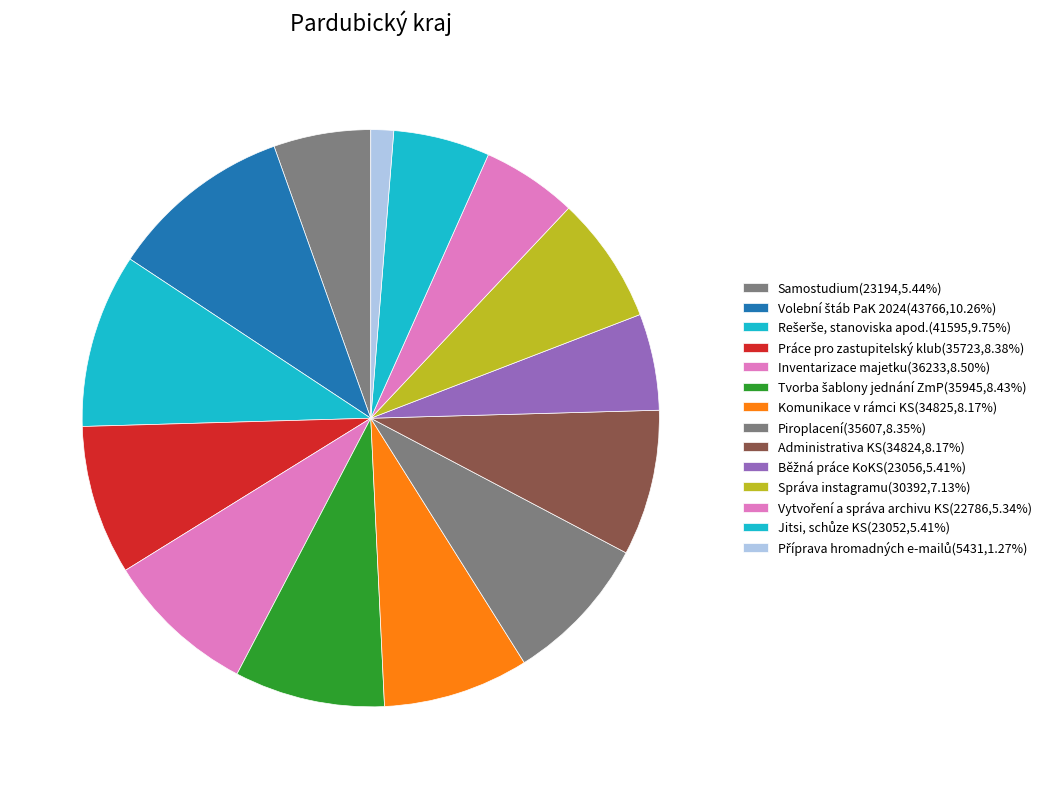

How many slices are in this pie chart?

14